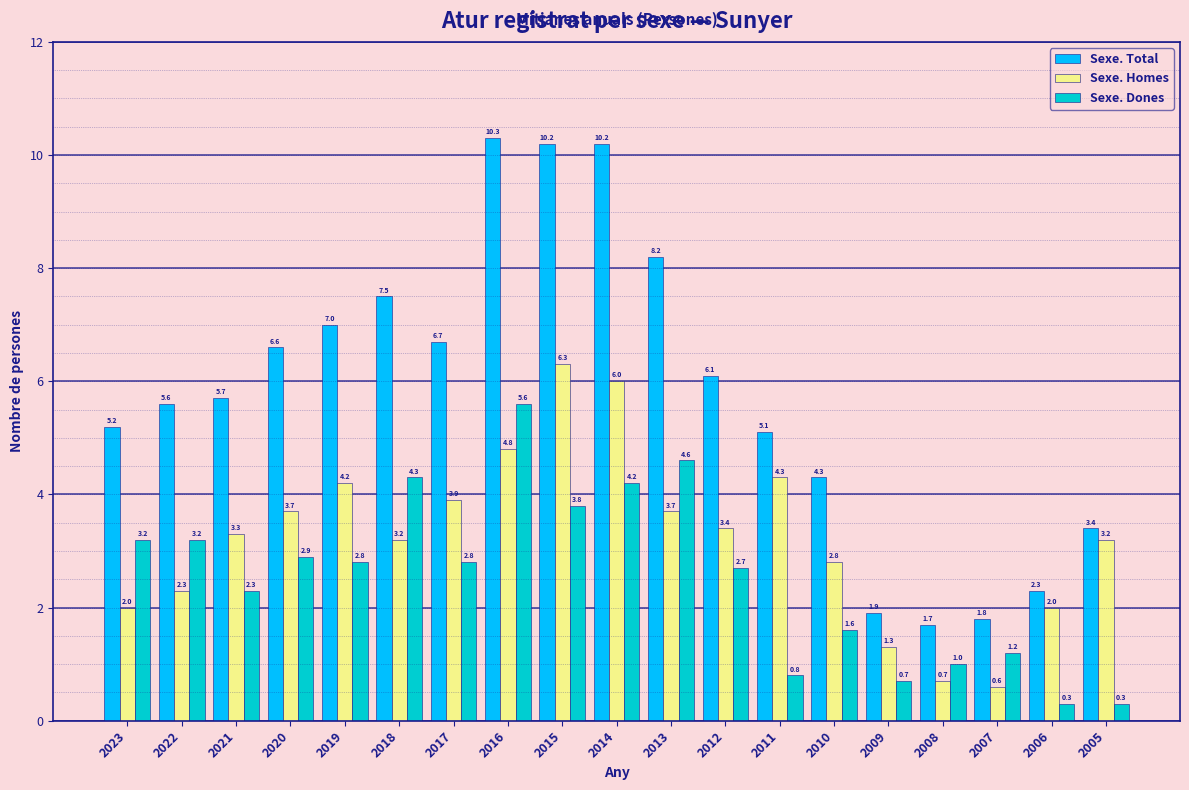

Reading left to right, transcribe all the data shown in this chart.

Sexe. Total: 2023=5.2	2022=5.6	2021=5.7	2020=6.6	2019=7.0	2018=7.5	2017=6.7	2016=10.3	2015=10.2	2014=10.2	2013=8.2	2012=6.1	2011=5.1	2010=4.3	2009=1.9	2008=1.7	2007=1.8	2006=2.3	2005=3.4
Sexe. Homes: 2023=2.0	2022=2.3	2021=3.3	2020=3.7	2019=4.2	2018=3.2	2017=3.9	2016=4.8	2015=6.3	2014=6.0	2013=3.7	2012=3.4	2011=4.3	2010=2.8	2009=1.3	2008=0.7	2007=0.6	2006=2.0	2005=3.2
Sexe. Dones: 2023=3.2	2022=3.2	2021=2.3	2020=2.9	2019=2.8	2018=4.3	2017=2.8	2016=5.6	2015=3.8	2014=4.2	2013=4.6	2012=2.7	2011=0.8	2010=1.6	2009=0.7	2008=1.0	2007=1.2	2006=0.3	2005=0.3